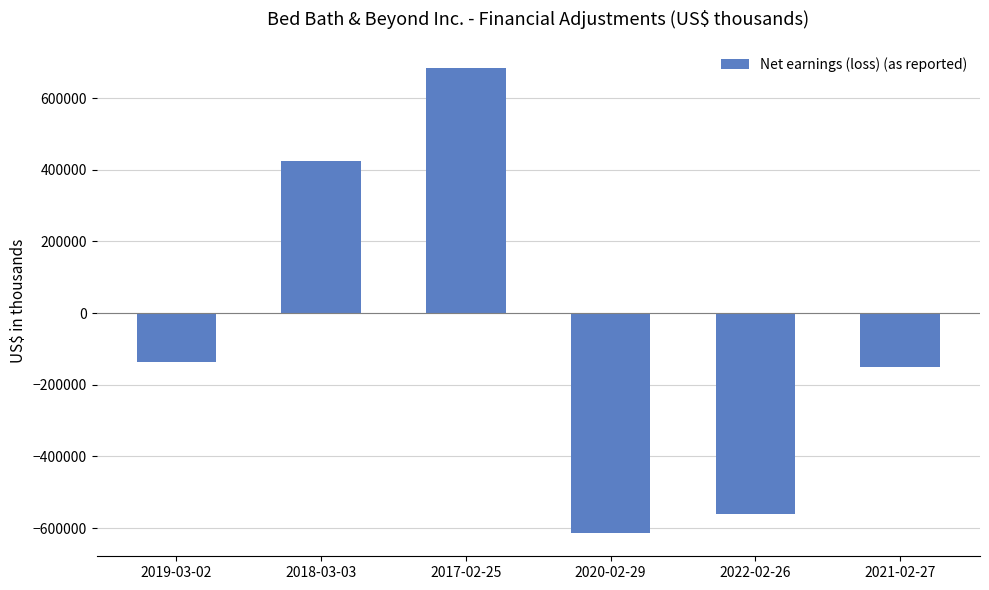

Is it true that the value at 2022-02-26 is -559623?

True